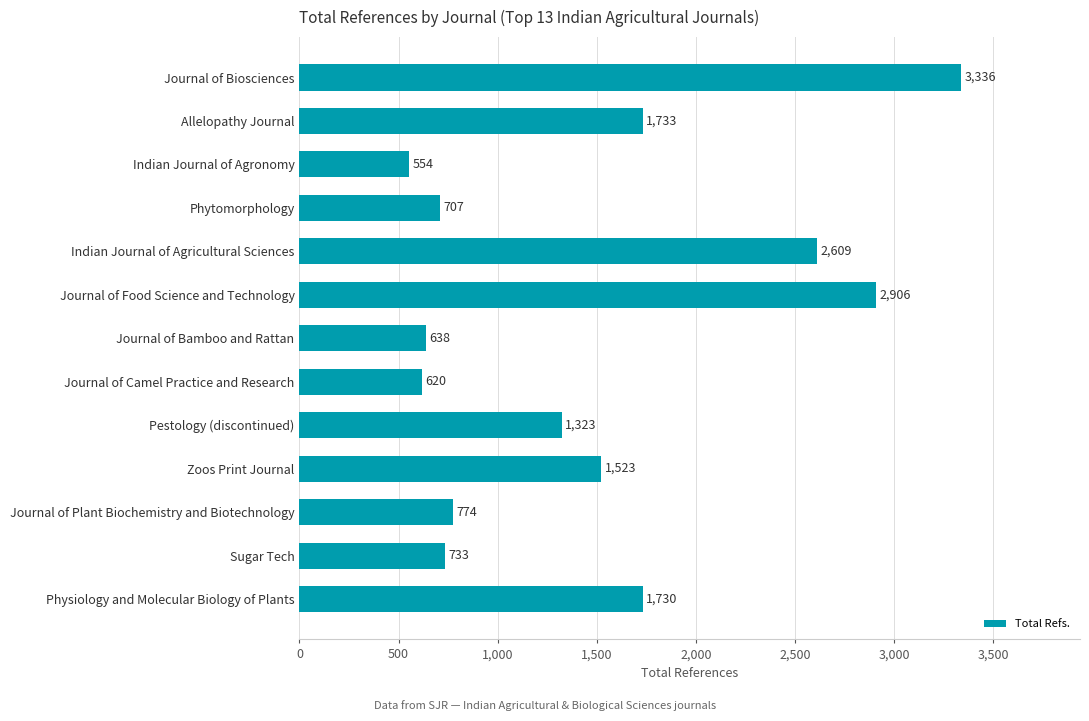

Is it true that the value at Journal of Camel Practice and Research is 170?

False